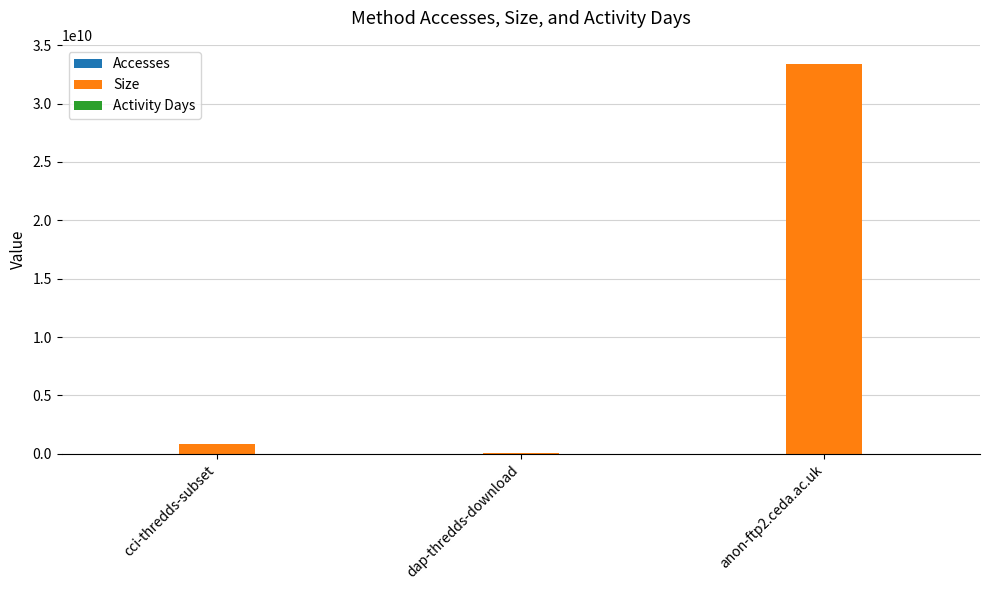

What is the sum of all Size values?

34236741207